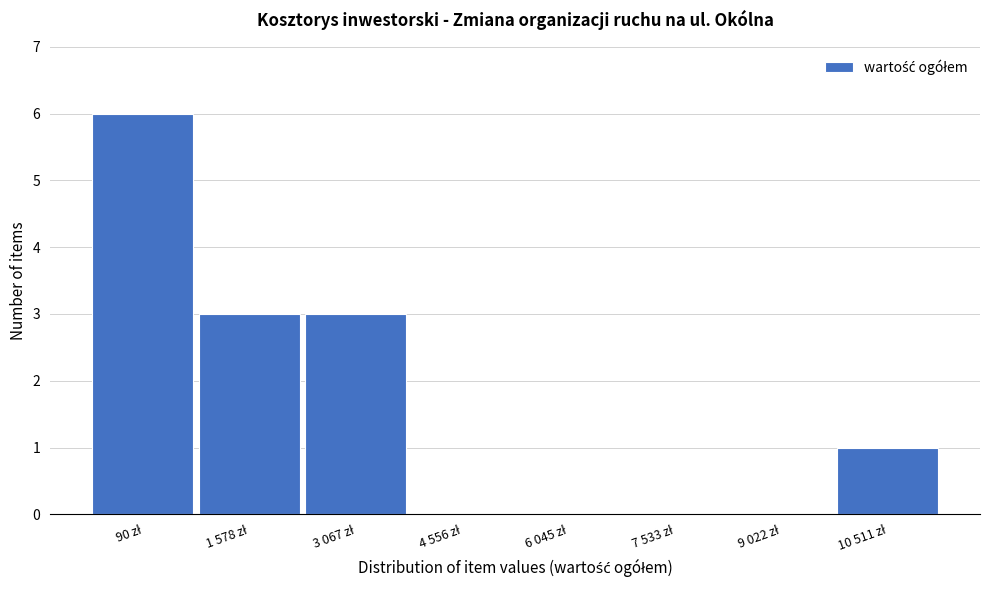

What is the greatest value displayed?

6